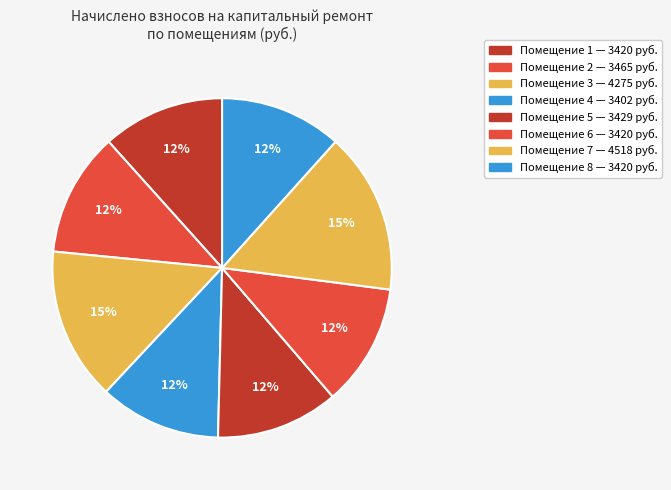

To the nearest percent, what is the average slice percentage?

12%